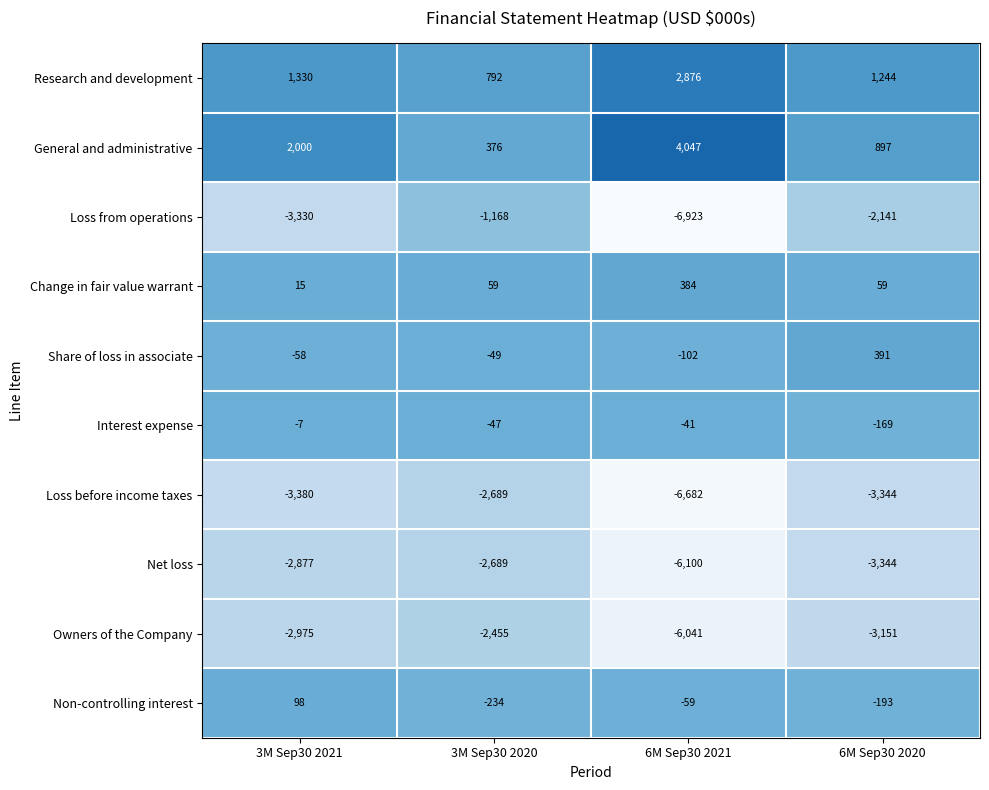

How many General and administrative values are between 897 and 4047?

3